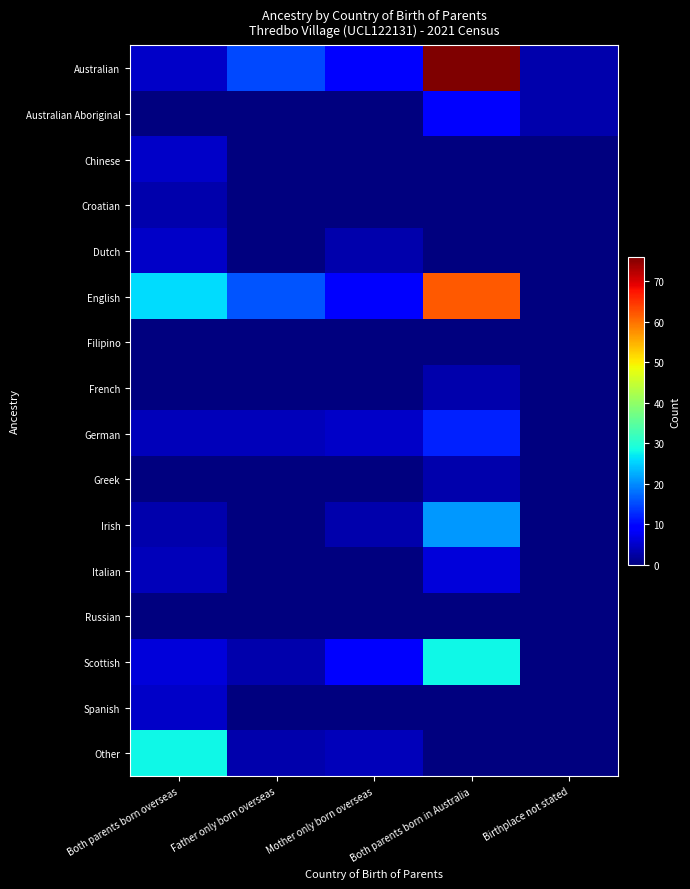

Which series has the largest total across all categories?

English